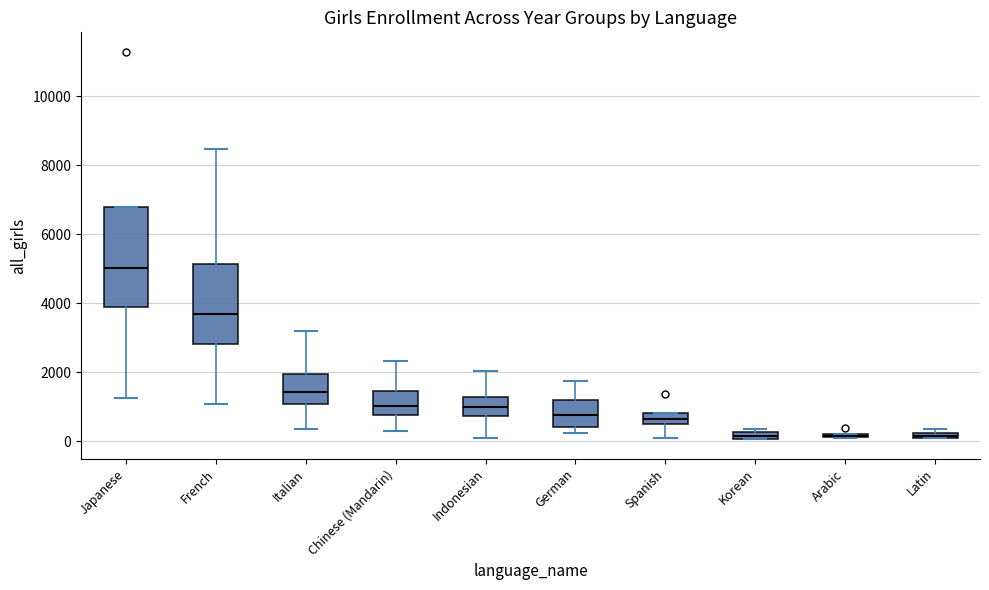

Where does the median line of the box for French sit on the y-axis? The values are not printed on the chart, so give them approximately, as read against the axis.

3600